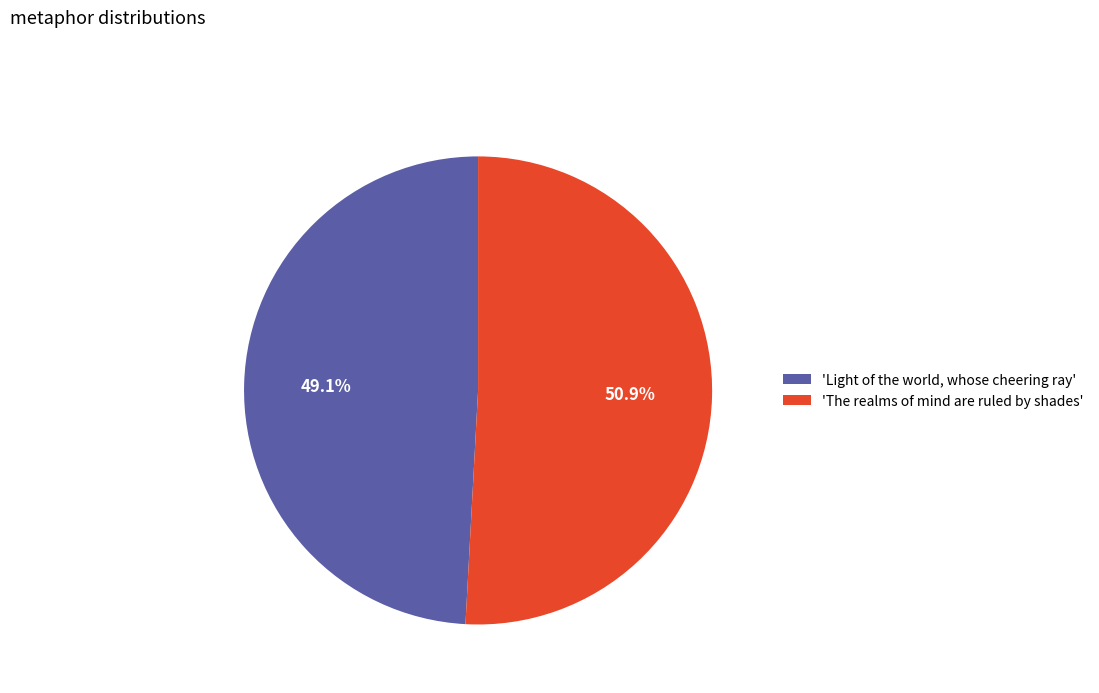

Rank the categories by value from lowest to highest.

'Light of the world, whose cheering ray', 'The realms of mind are ruled by shades'